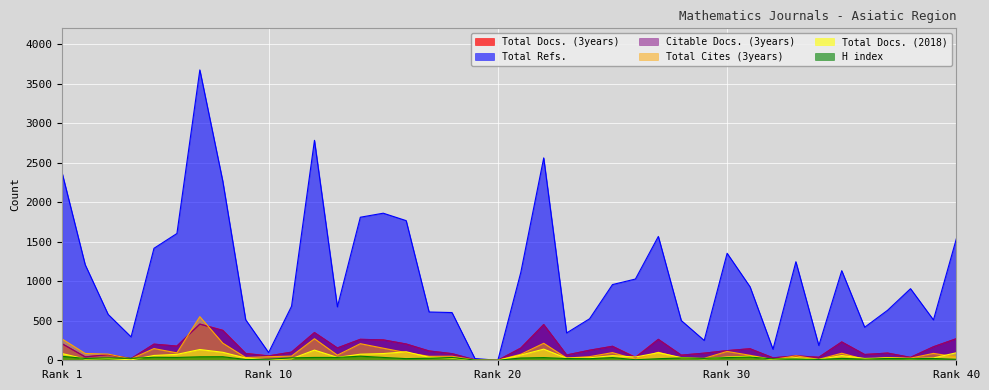

Which series has the widest spread of values?

Total Refs.